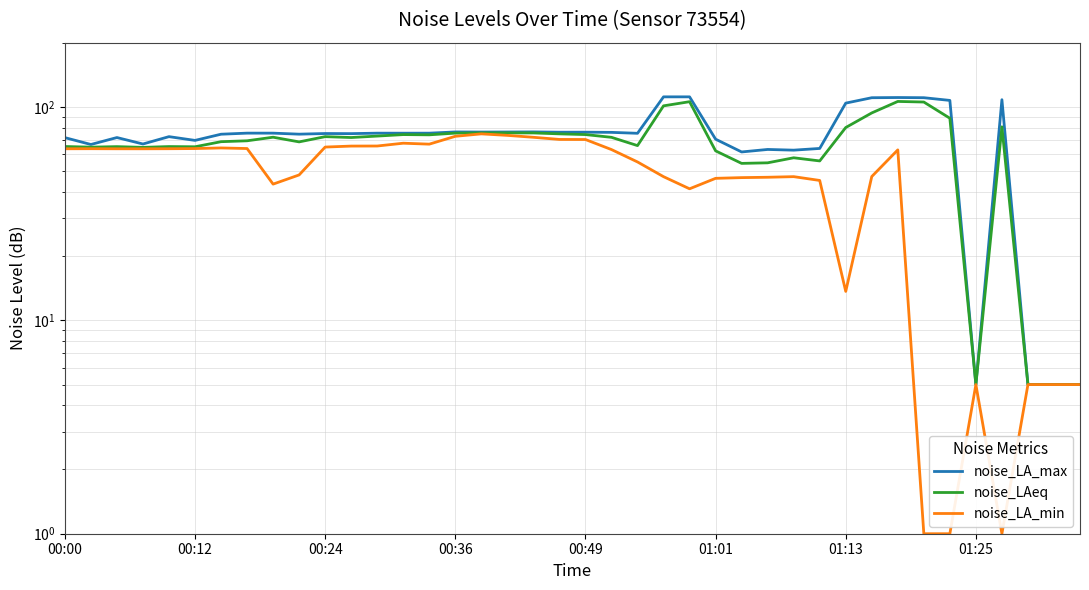

What is the difference between the highest and lowest values at 19?

5.7